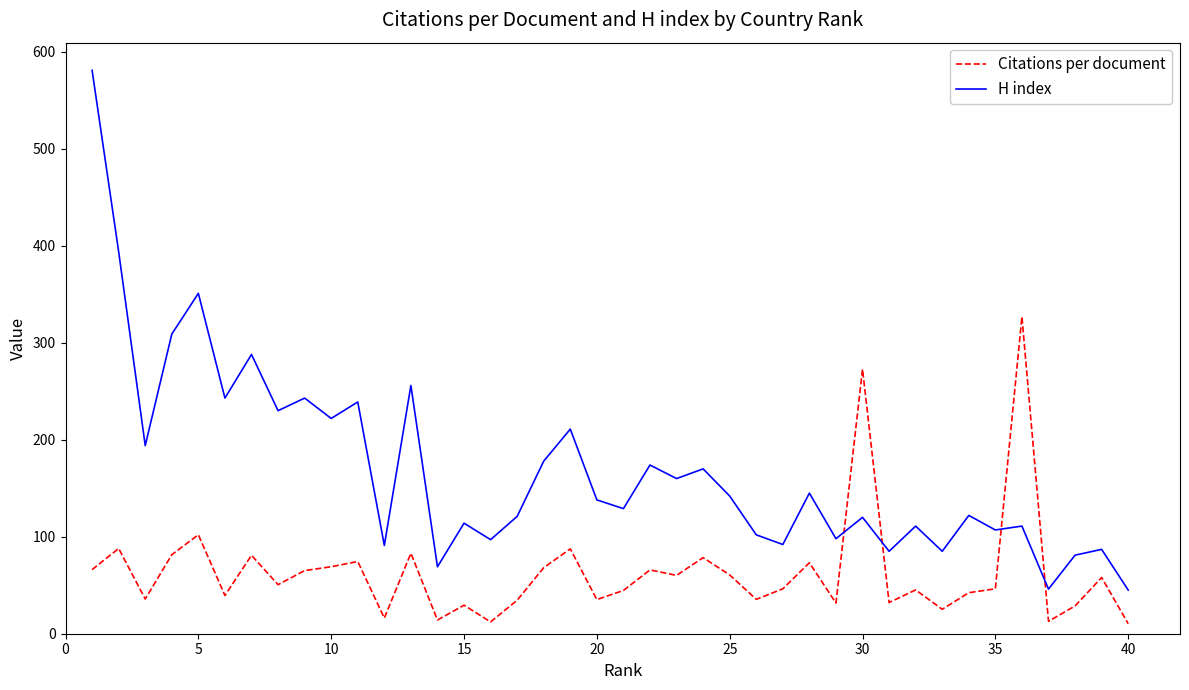

What is the difference between the maximum and minimum values in the Citations per document series?

316.6